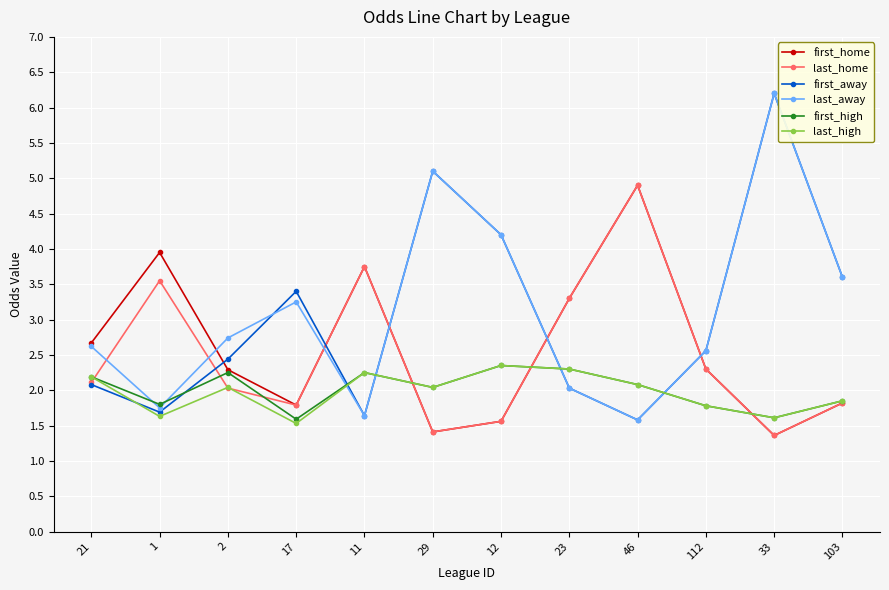

What is the greatest value displayed?

6.2